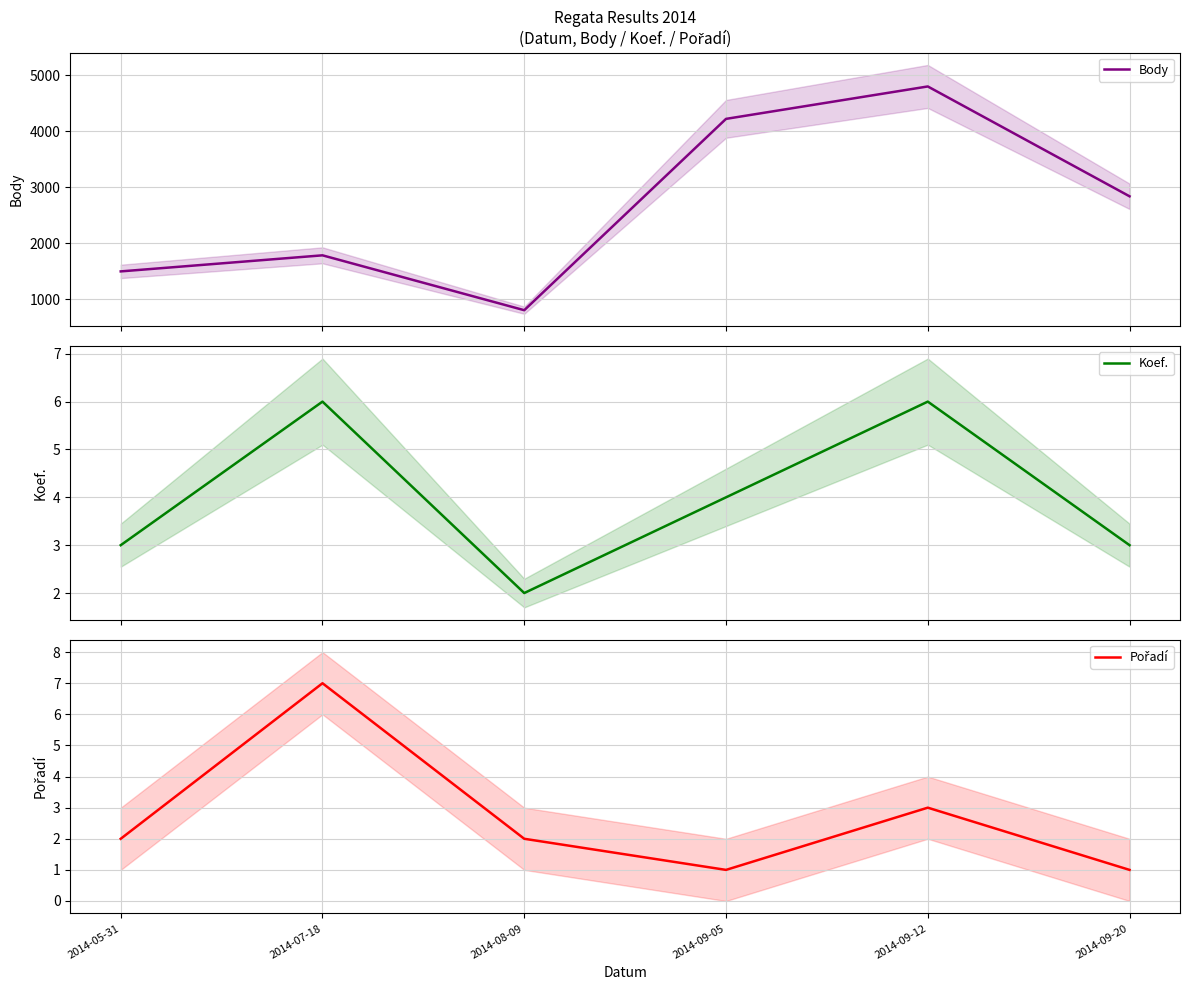

What is the label of the 6th point from the right?

2014-05-31